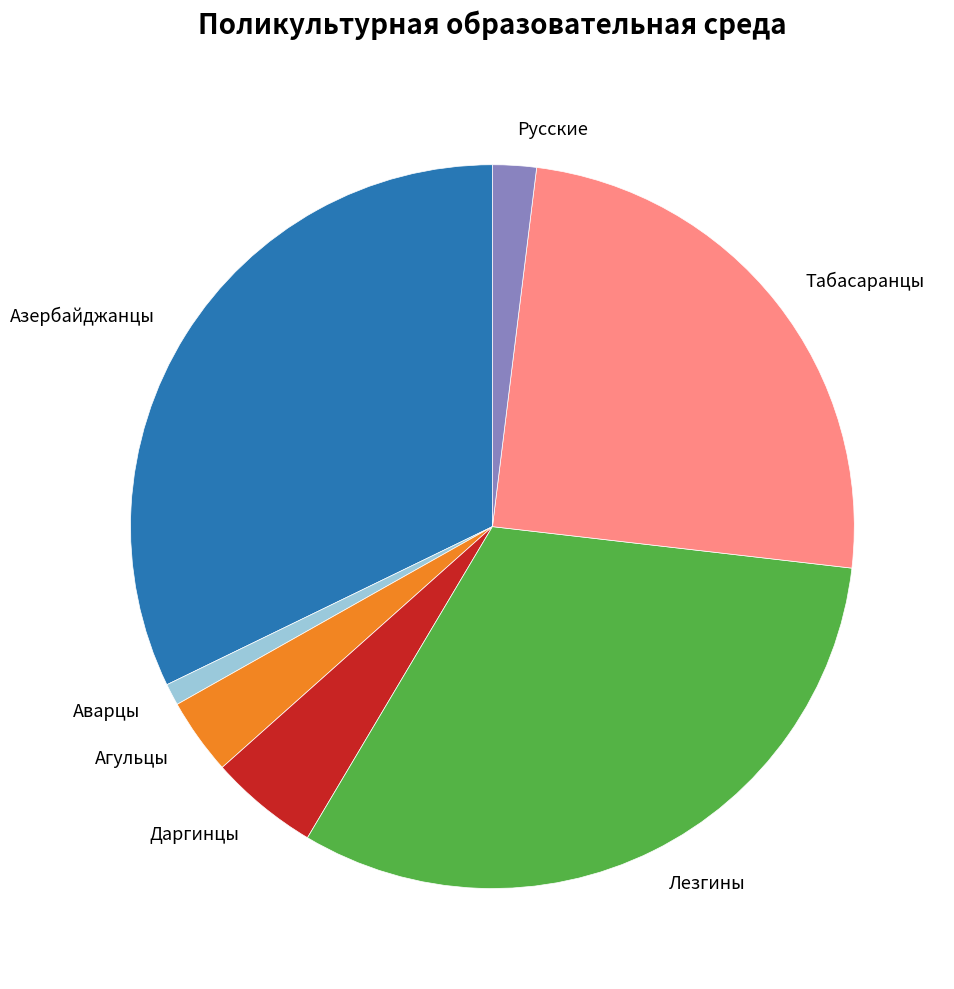

Is the sum of Аварцы and Даргинцы greater than half?

No